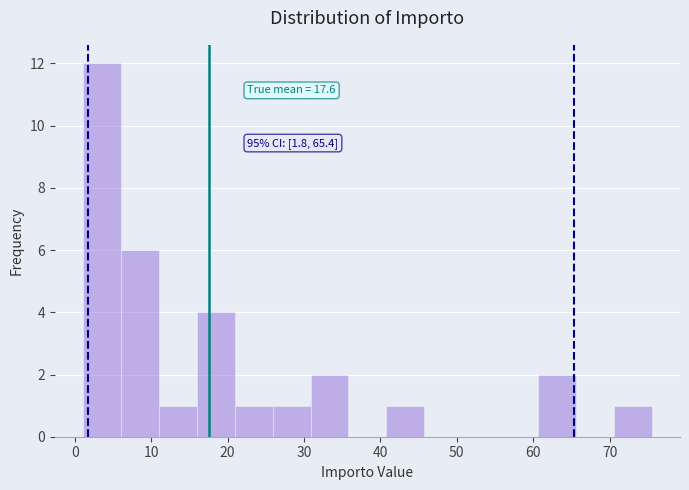

Which range on the x-axis has the tallest bar?

1 to 6